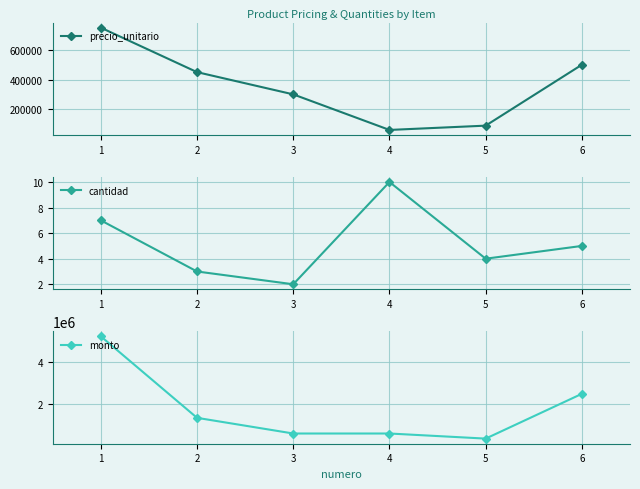

Rank the series by their maximum value, from highest to lowest.

monto, precio_unitario, cantidad